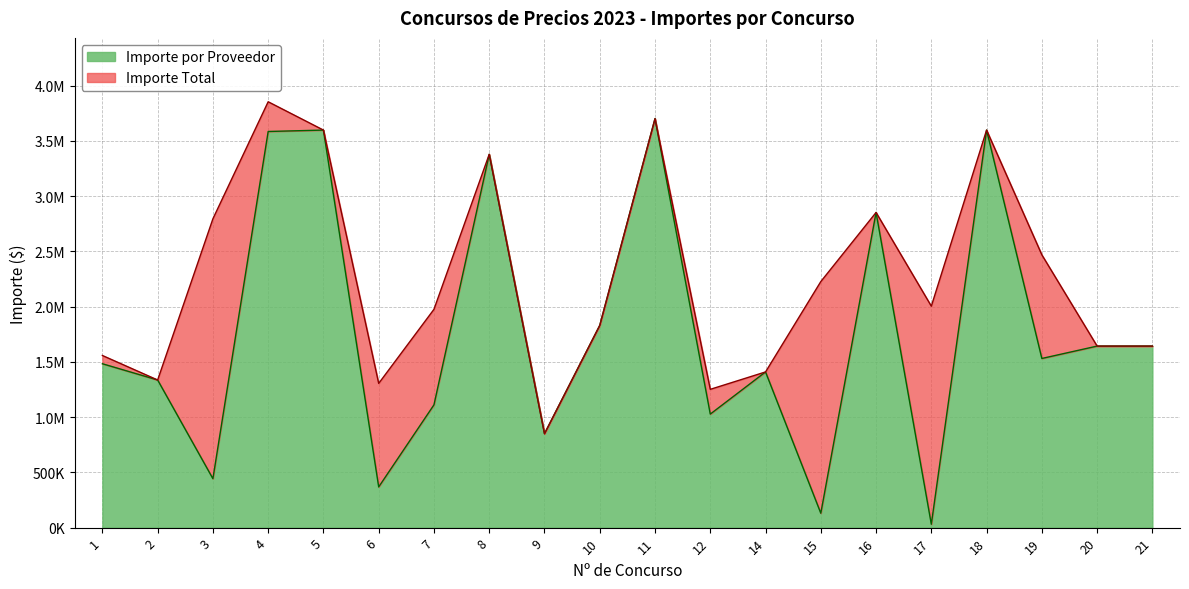

True or false: Importe Total and Importe por Proveedor intersect in this chart.

False